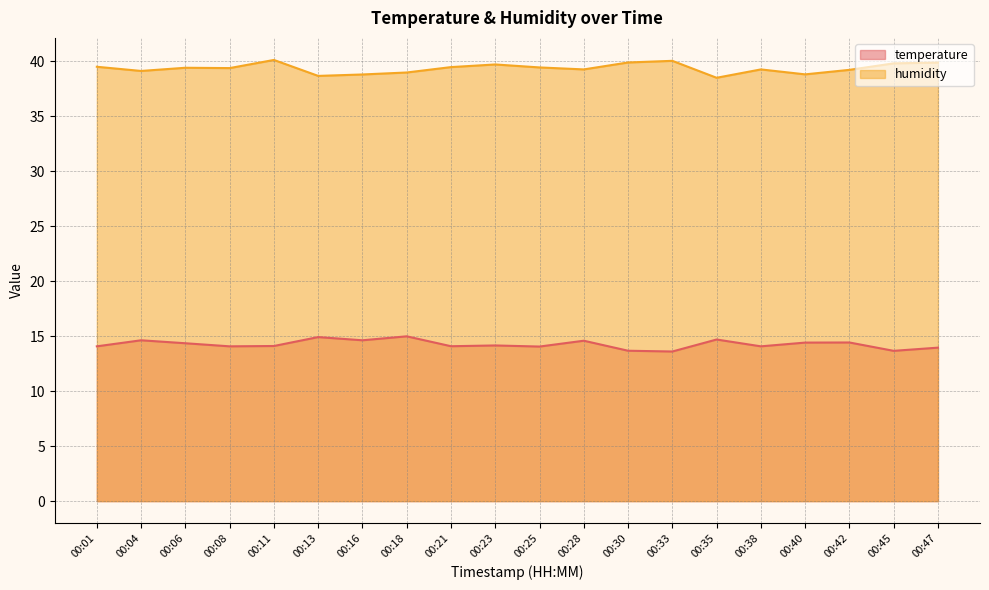

Does the chart have visible grid lines?

Yes